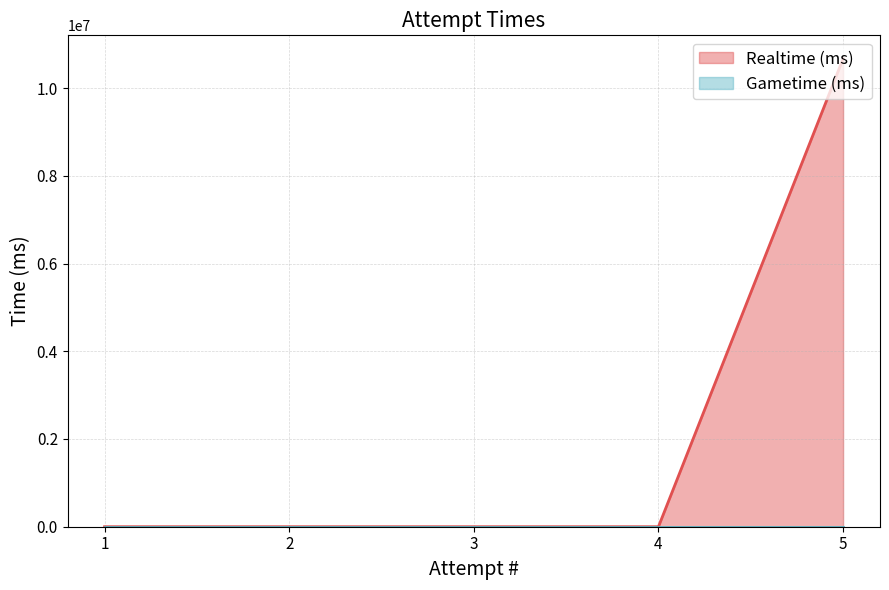

True or false: the data shows 0 at 4.

True